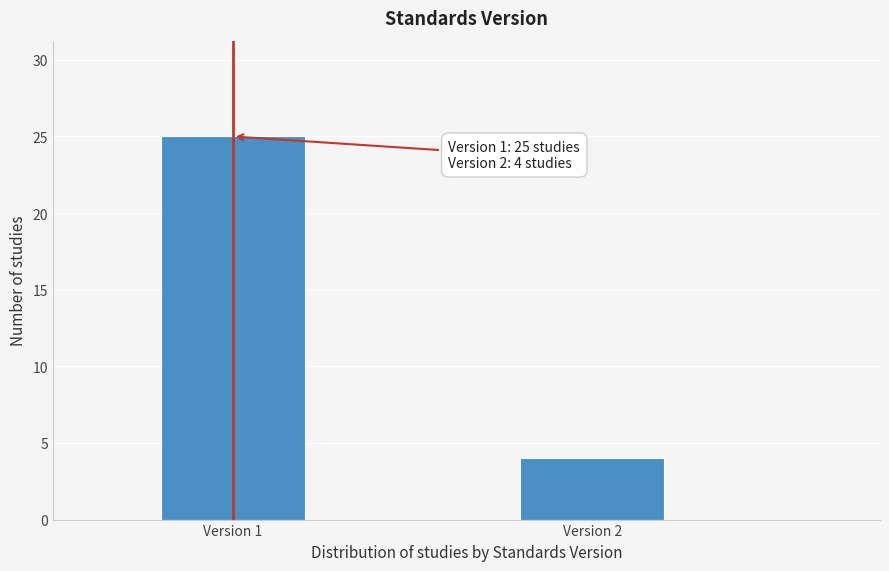

Reading left to right, what are all the values shown in this chart?

Version 1=25	Version 2=4